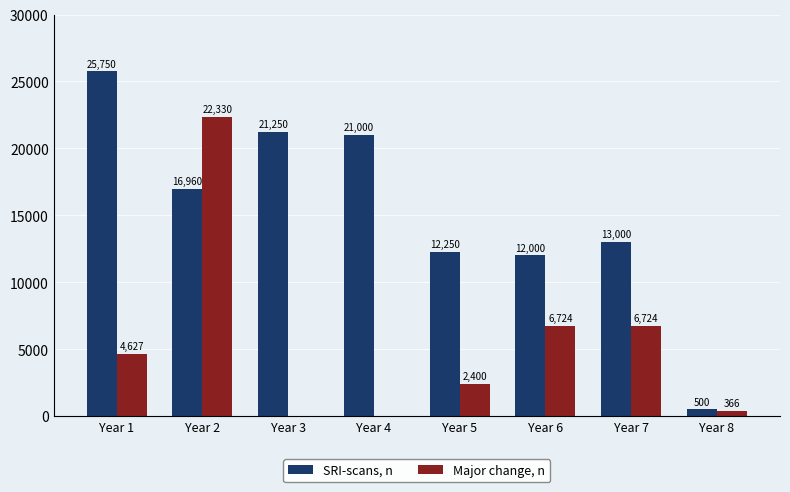

Count the number of categories in the chart.

8